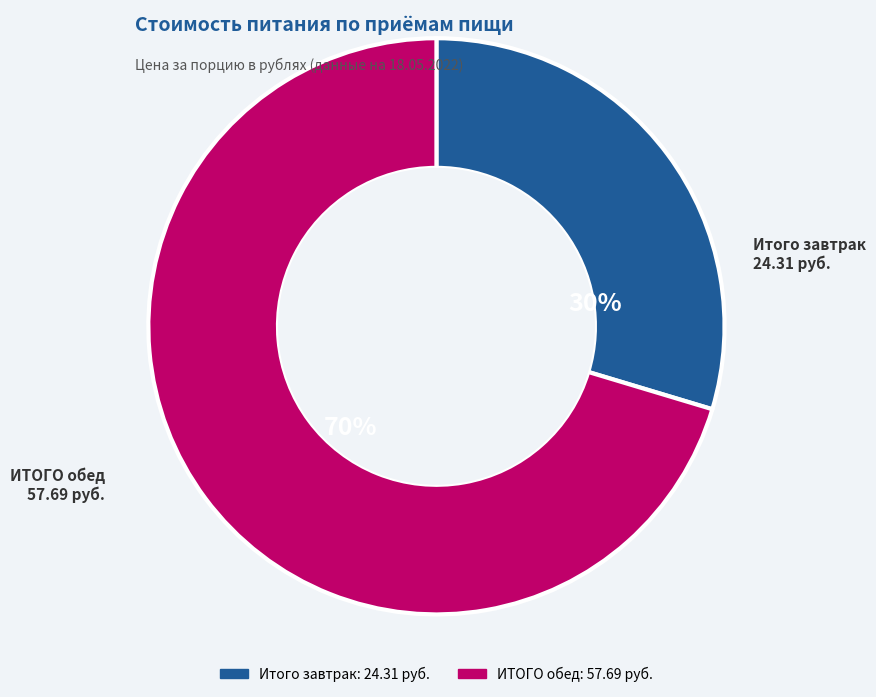

Is there any slice that represents more than half of the pie?

Yes